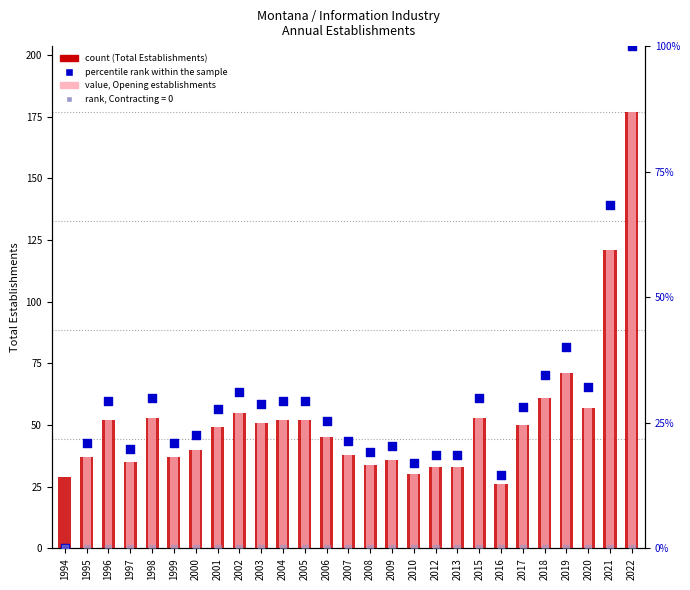

Is the value of percentile rank within the sample at 2007 greater than the value of Opening establishments at 1998?

No